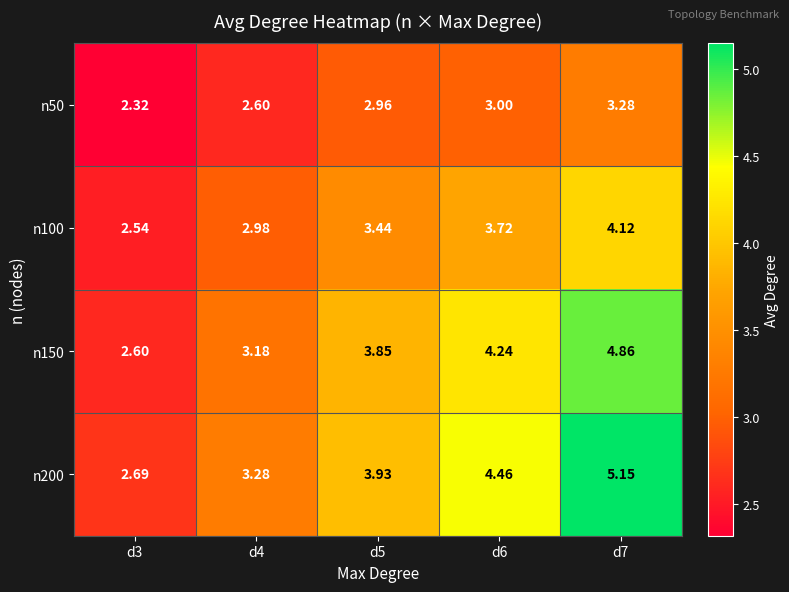

Is the value of n100 at d7 greater than the value of n200 at d6?

No